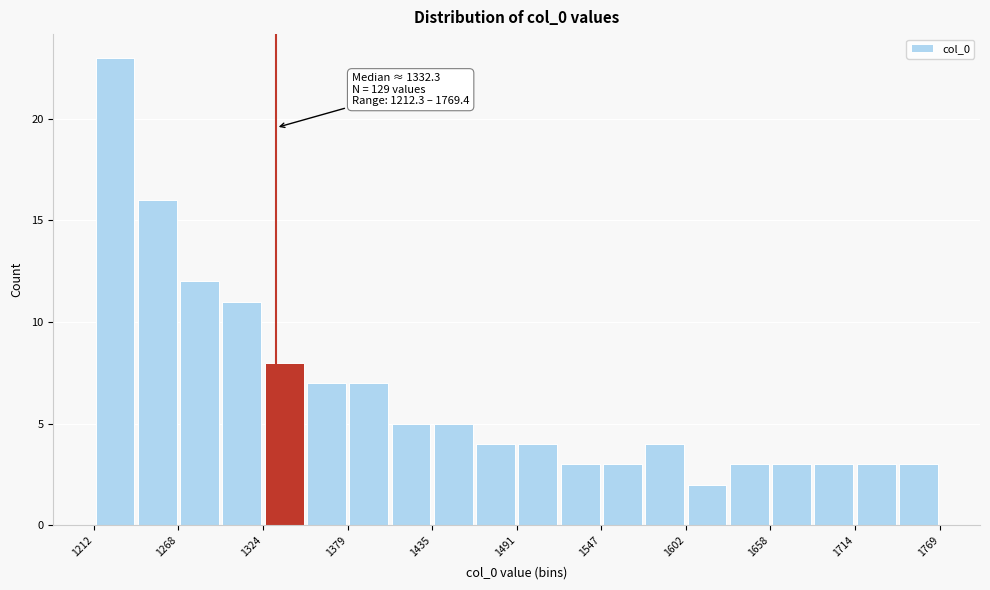

Around what value on the x-axis is the tallest bar? Give the approximate position of its centre, as read against the axis.

1230